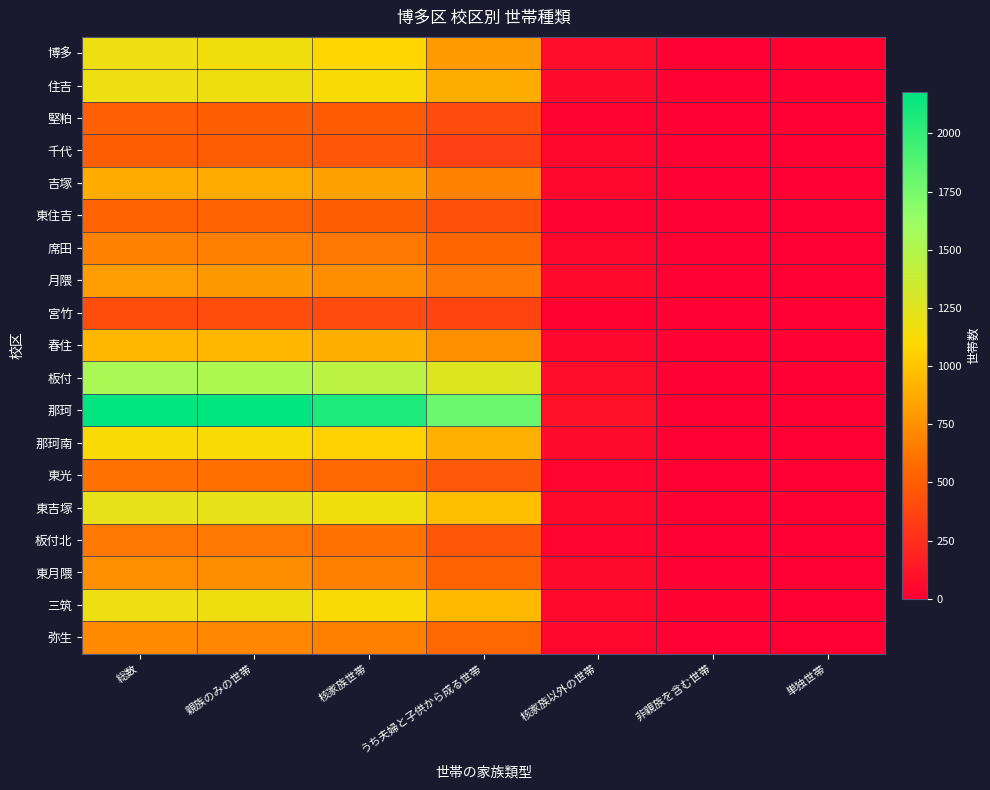

Reading left to right, transcribe all the data shown in this chart.

博多: 総数=1182	親族のみの世帯=1157	核家族世帯=1079	うち夫婦と子供から成る世帯=799	核家族以外の世帯=78	非親族を含む世帯=8	単独世帯=17
住吉: 総数=1182	親族のみの世帯=1174	核家族世帯=1113	うち夫婦と子供から成る世帯=879	核家族以外の世帯=61	非親族を含む世帯=8	単独世帯=0
堅粕: 総数=515	親族のみの世帯=508	核家族世帯=489	うち夫婦と子供から成る世帯=412	核家族以外の世帯=19	非親族を含む世帯=6	単独世帯=1
千代: 総数=505	親族のみの世帯=500	核家族世帯=460	うち夫婦と子供から成る世帯=347	核家族以外の世帯=40	非親族を含む世帯=4	単独世帯=1
吉塚: 総数=875	親族のみの世帯=869	核家族世帯=829	うち夫婦と子供から成る世帯=689	核家族以外の世帯=40	非親族を含む世帯=6	単独世帯=0
東住吉: 総数=535	親族のみの世帯=531	核家族世帯=510	うち夫婦と子供から成る世帯=423	核家族以外の世帯=21	非親族を含む世帯=1	単独世帯=3
席田: 総数=673	親族のみの世帯=669	核家族世帯=634	うち夫婦と子供から成る世帯=549	核家族以外の世帯=35	非親族を含む世帯=4	単独世帯=0
月隈: 総数=802	親族のみの世帯=791	核家族世帯=733	うち夫婦と子供から成る世帯=633	核家族以外の世帯=58	非親族を含む世帯=11	単独世帯=0
宮竹: 総数=421	親族のみの世帯=420	核家族世帯=407	うち夫婦と子供から成る世帯=366	核家族以外の世帯=13	非親族を含む世帯=1	単独世帯=0
春住: 総数=934	親族のみの世帯=932	核家族世帯=894	うち夫婦と子供から成る世帯=748	核家族以外の世帯=38	非親族を含む世帯=1	単独世帯=1
板付: 総数=1539	親族のみの世帯=1527	核家族世帯=1447	うち夫婦と子供から成る世帯=1268	核家族以外の世帯=80	非親族を含む世帯=12	単独世帯=0
那珂: 総数=2179	親族のみの世帯=2172	核家族世帯=2074	うち夫婦と子供から成る世帯=1797	核家族以外の世帯=98	非親族を含む世帯=7	単独世帯=0
那珂南: 総数=1121	親族のみの世帯=1116	核家族世帯=1052	うち夫婦と子供から成る世帯=901	核家族以外の世帯=64	非親族を含む世帯=5	単独世帯=0
東光: 総数=596	親族のみの世帯=589	核家族世帯=555	うち夫婦と子供から成る世帯=475	核家族以外の世帯=34	非親族を含む世帯=2	単独世帯=5
東吉塚: 総数=1219	親族のみの世帯=1213	核家族世帯=1154	うち夫婦と子供から成る世帯=969	核家族以外の世帯=59	非親族を含む世帯=6	単独世帯=0
板付北: 総数=634	親族のみの世帯=631	核家族世帯=601	うち夫婦と子供から成る世帯=466	核家族以外の世帯=30	非親族を含む世帯=3	単独世帯=0
東月隈: 総数=744	親族のみの世帯=734	核家族世帯=665	うち夫婦と子供から成る世帯=534	核家族以外の世帯=69	非親族を含む世帯=9	単独世帯=1
三筑: 総数=1185	親族のみの世帯=1171	核家族世帯=1113	うち夫婦と子供から成る世帯=948	核家族以外の世帯=58	非親族を含む世帯=14	単独世帯=0
弥生: 総数=718	親族のみの世帯=706	核家族世帯=666	うち夫婦と子供から成る世帯=554	核家族以外の世帯=40	非親族を含む世帯=12	単独世帯=0